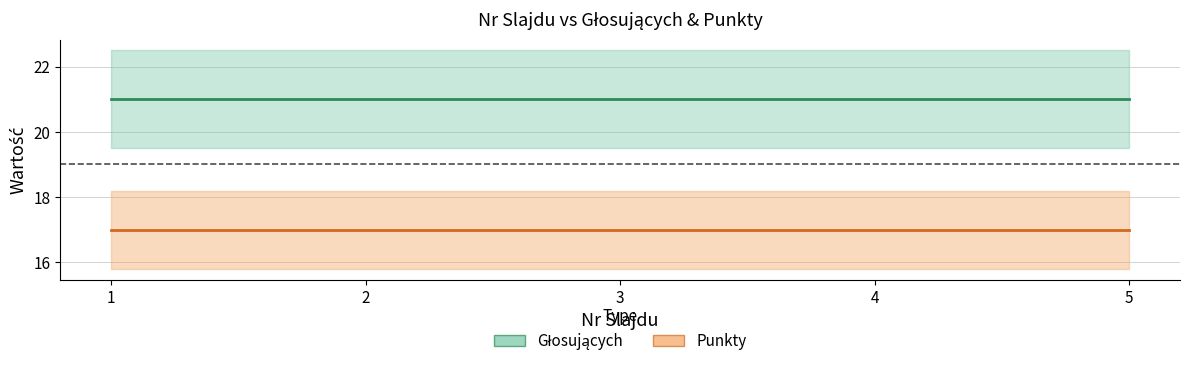

Reading left to right, extract all data points from this chart.

Głosujących: 1=21	2=21	3=21	4=21	5=21
Punkty: 1=17	2=17	3=17	4=17	5=17